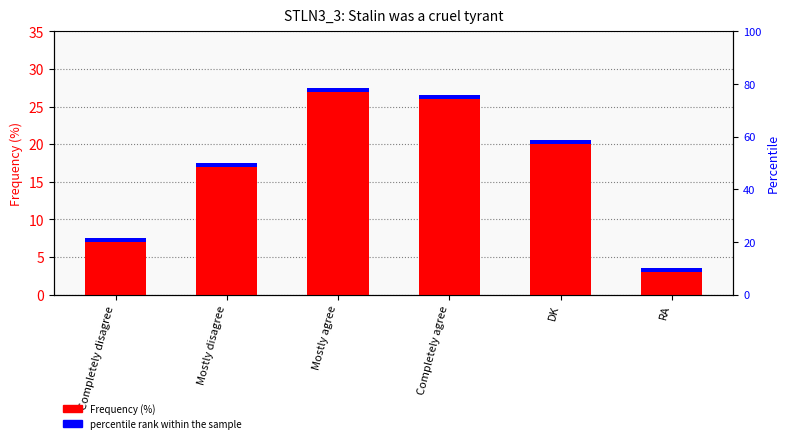

True or false: Frequency (%) has a value of 11.8 at Completely disagree.

False